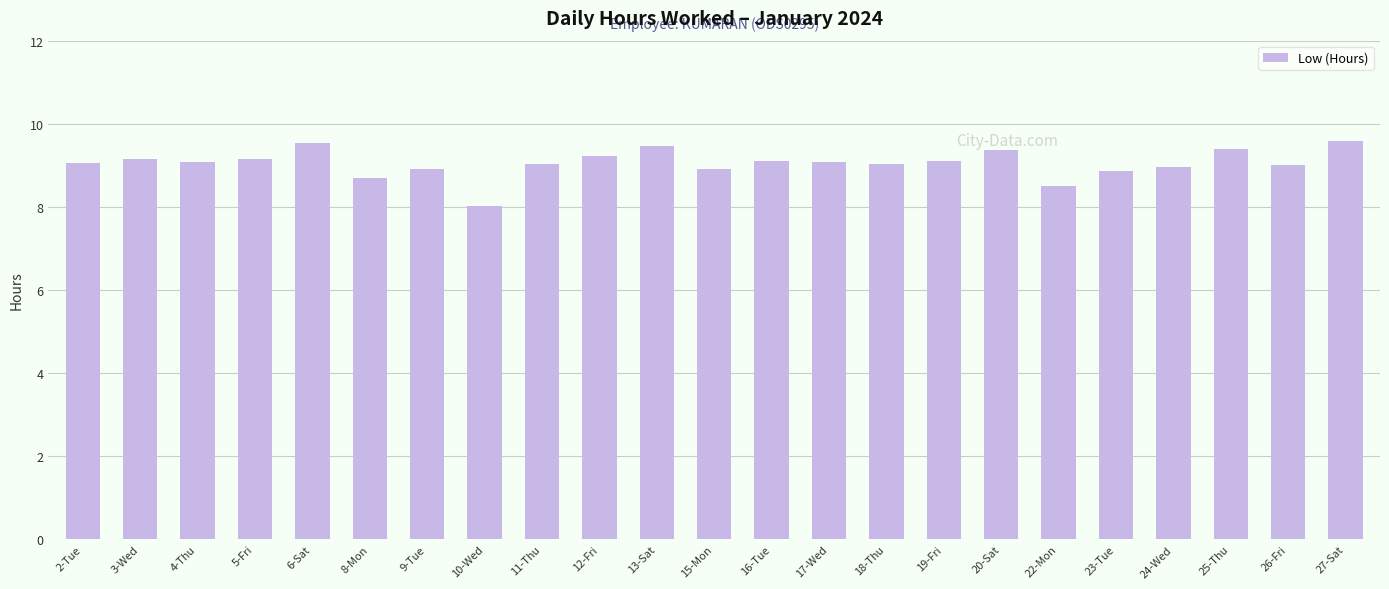

What is the difference between the maximum and minimum values?

1.6